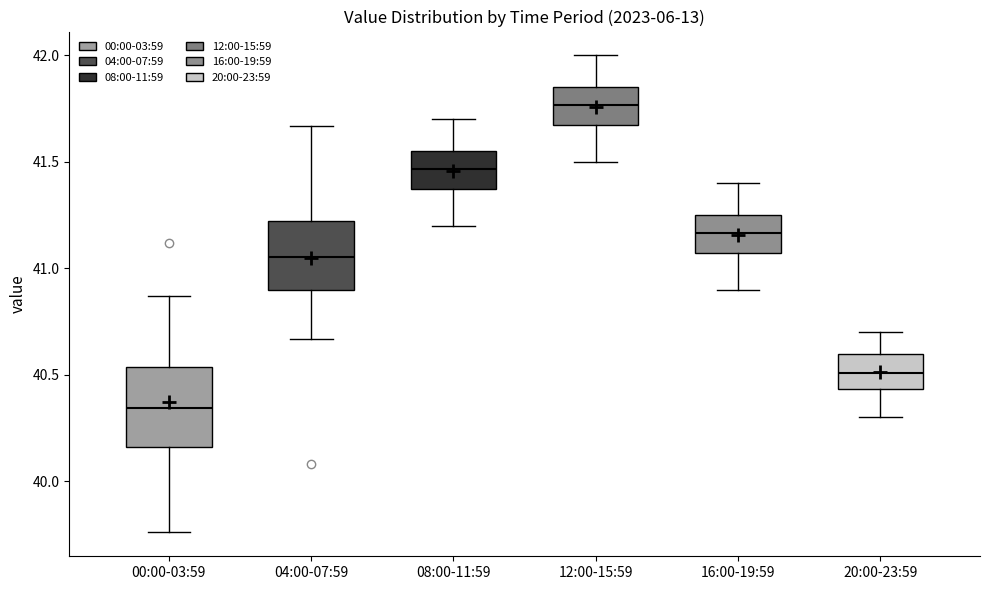

Which box's median line is the highest?

12:00-15:59